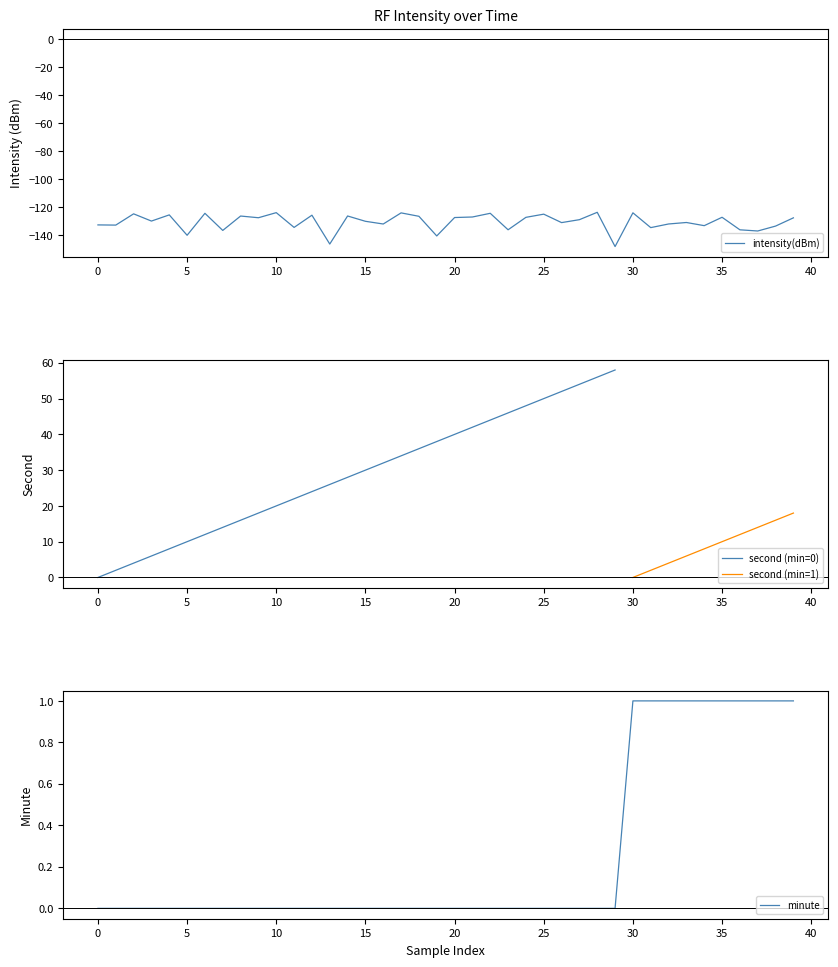

What is the highest value of the intensity(dBm) series?

-123.8